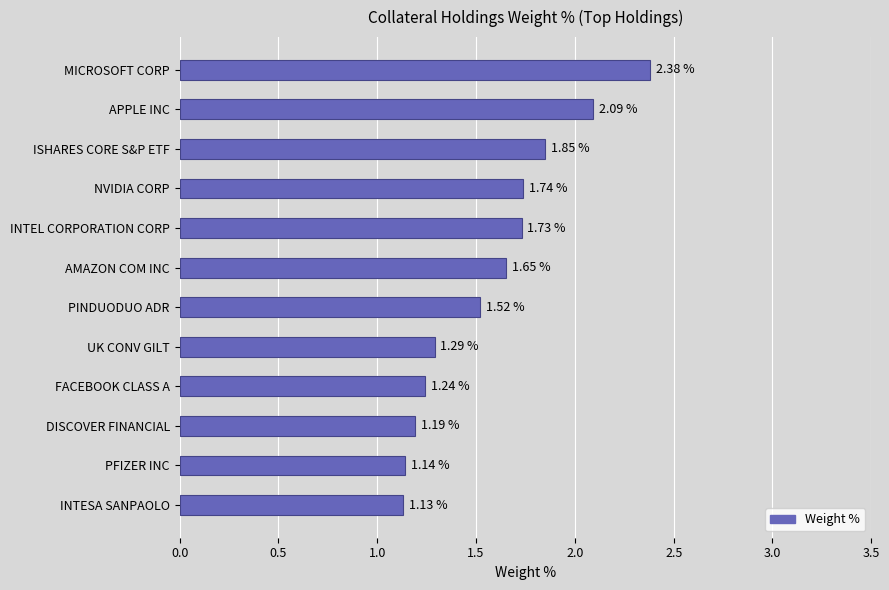

Between AMAZON COM INC and MICROSOFT CORP, which is larger?

MICROSOFT CORP